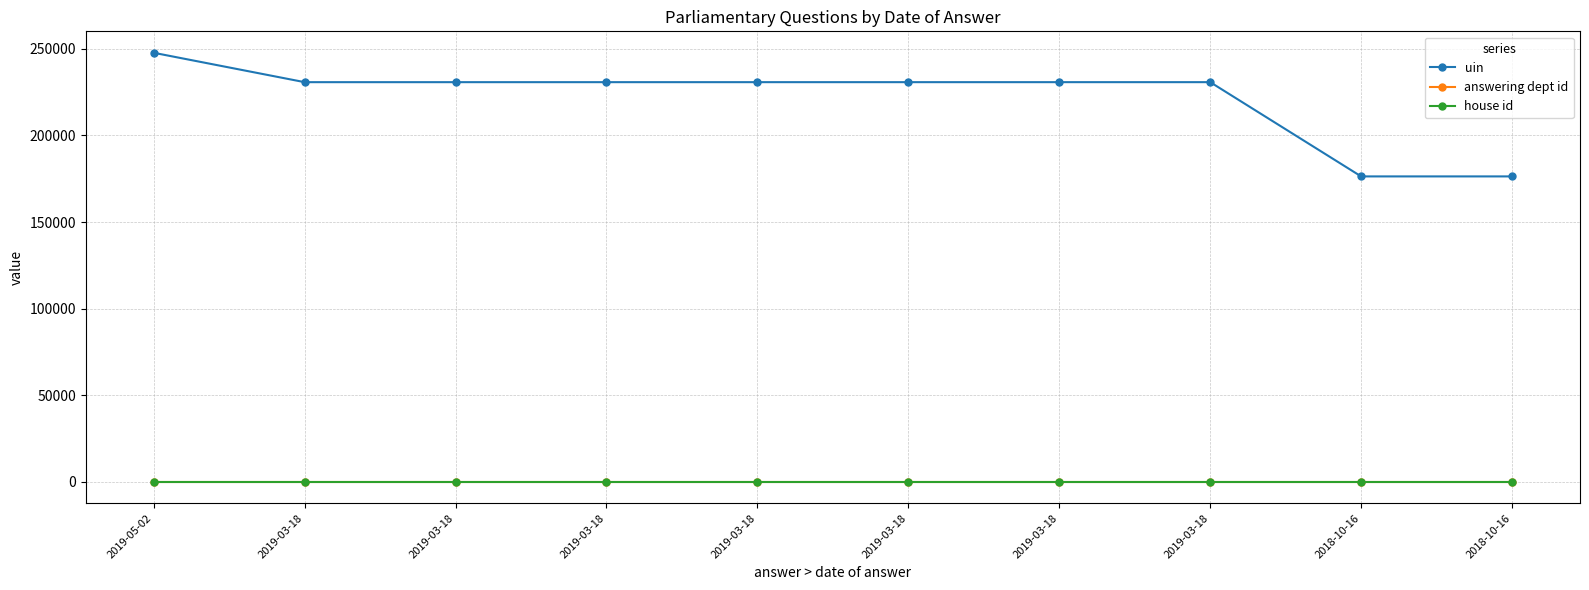

The value of answering dept id at 2019-03-18 is 54. True or false?

True